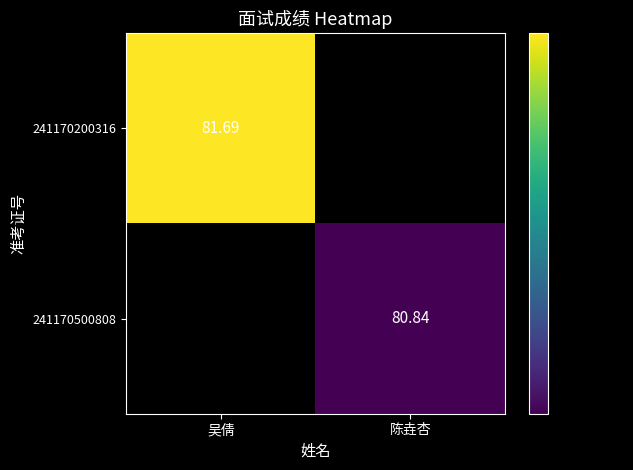

Is the value of 241170500808 at 陈垚杏 greater than the value of 241170200316 at 吴倩?

No